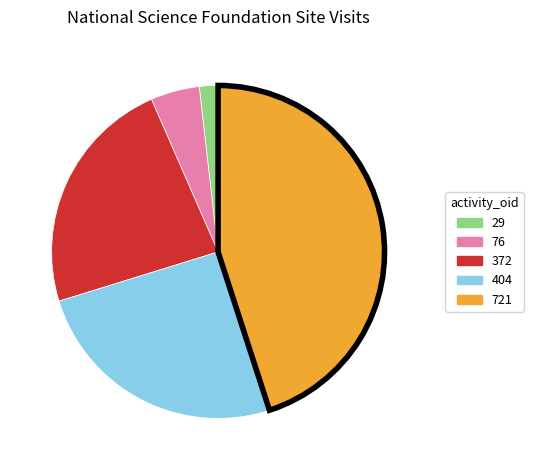

Is the sum of 29 and 372 greater than half?

No